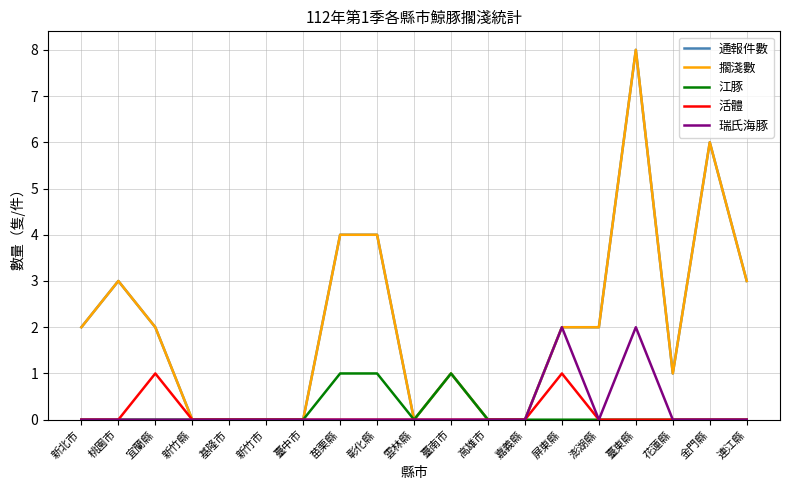

Where is the first local minimum for 瑞氏海豚?

澎湖縣